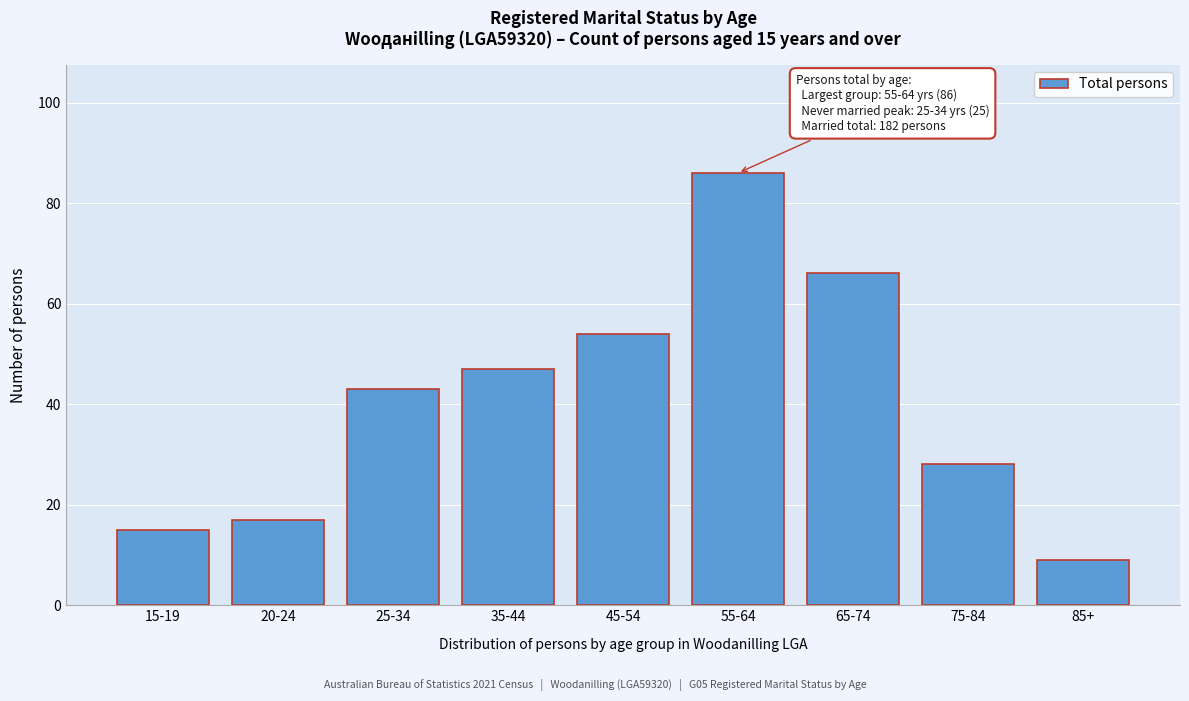

Reading left to right, extract all data points from this chart.

15-19=15	20-24=17	25-34=43	35-44=47	45-54=54	55-64=86	65-74=66	75-84=28	85+=9